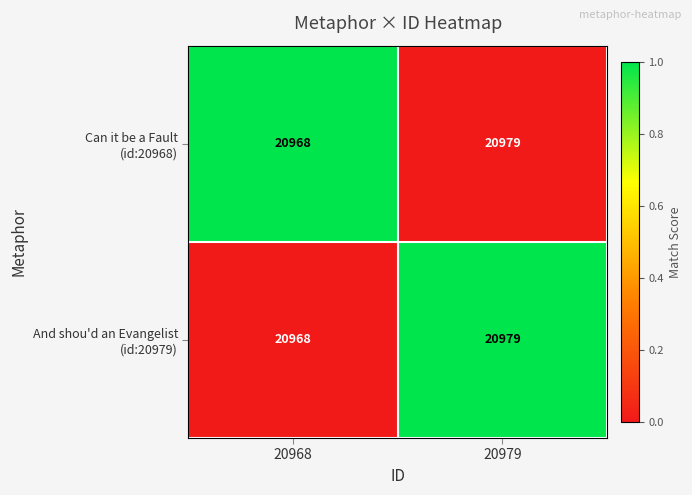

At which category does the chart reach its peak across all series?

20979